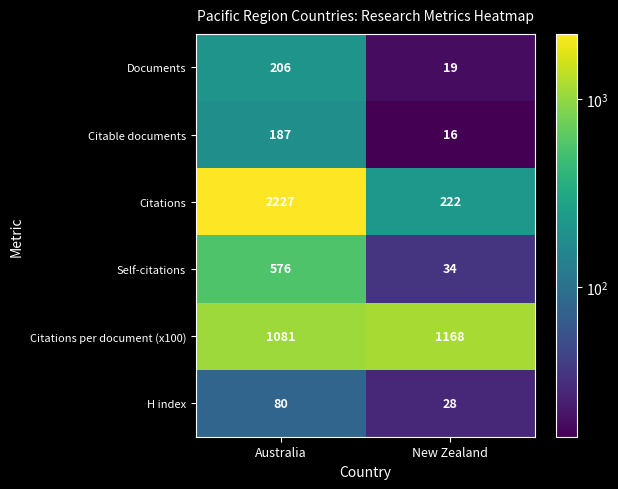

What is the difference between the highest and lowest values at Australia?

2147